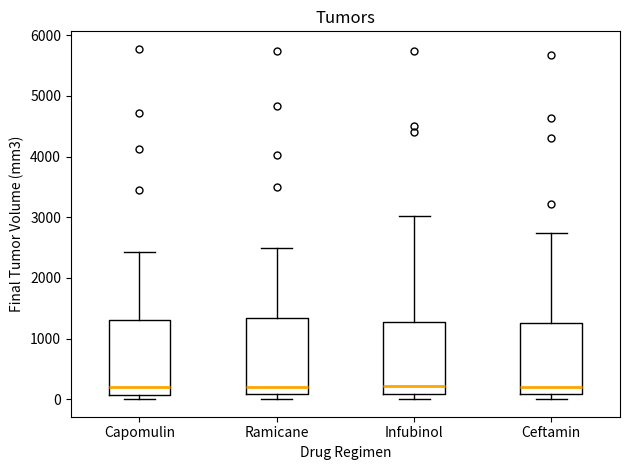

Reading left to right, read every box against the y-axis: the position of its median line, the range the box covers, and the ends of its whiskers. The values are not printed on the chart, so give them approximately, as read against the axis.

Capomulin: median 200, box 100 to 1300, whiskers 0 to 2400
Ramicane: median 200, box 100 to 1300, whiskers 0 to 2500
Infubinol: median 200, box 100 to 1300, whiskers 0 to 3000
Ceftamin: median 200, box 100 to 1300, whiskers 0 to 2700